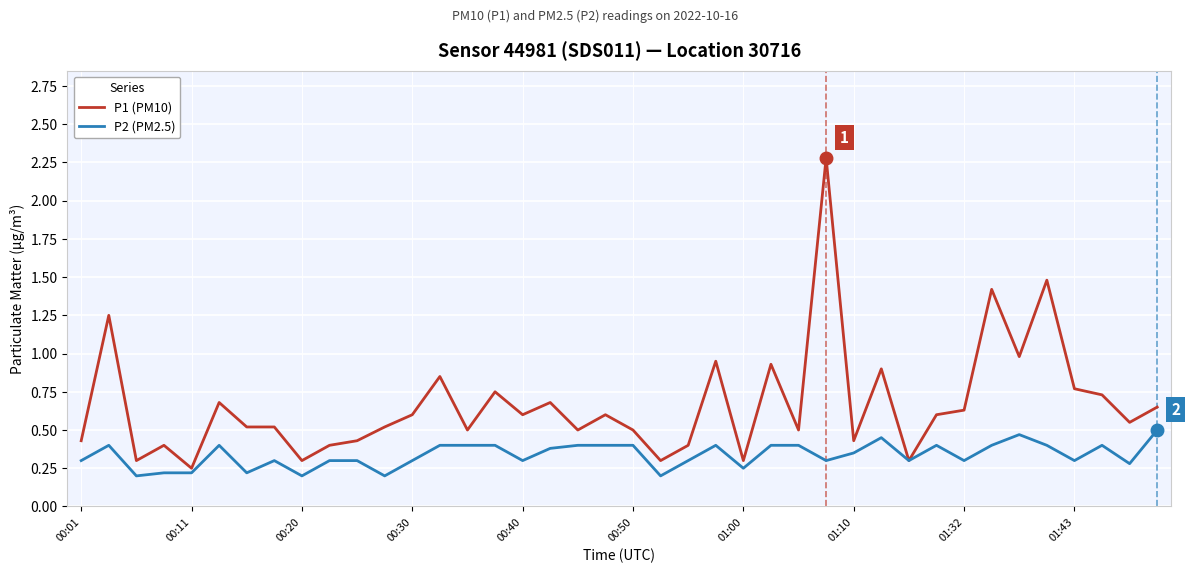

Which series has the widest spread of values?

P1 (PM10)